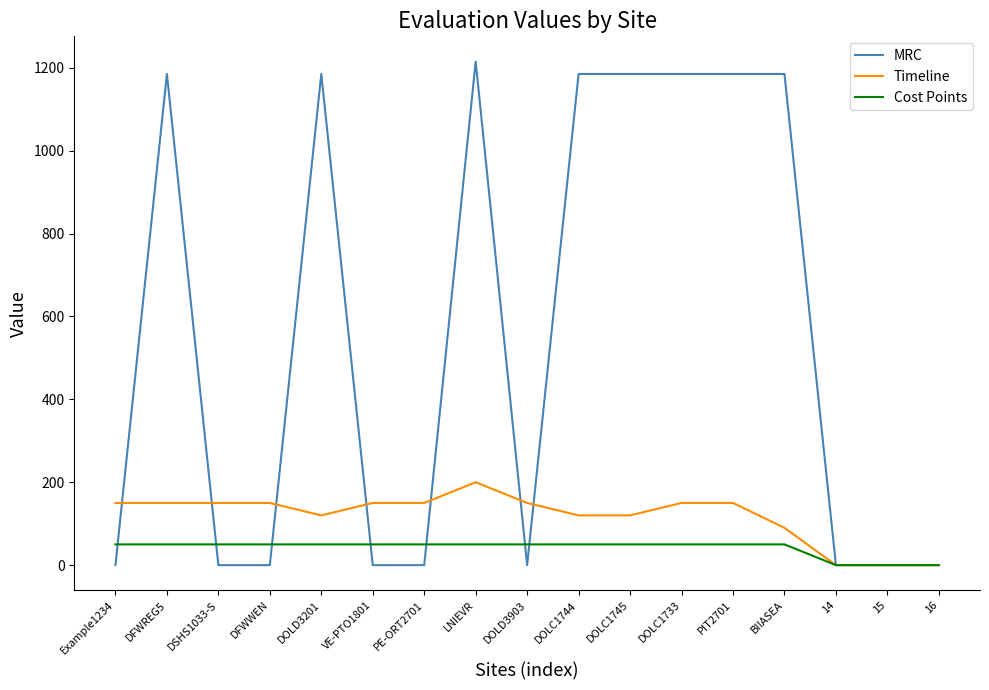

What is the sum of all Cost Points values?

700